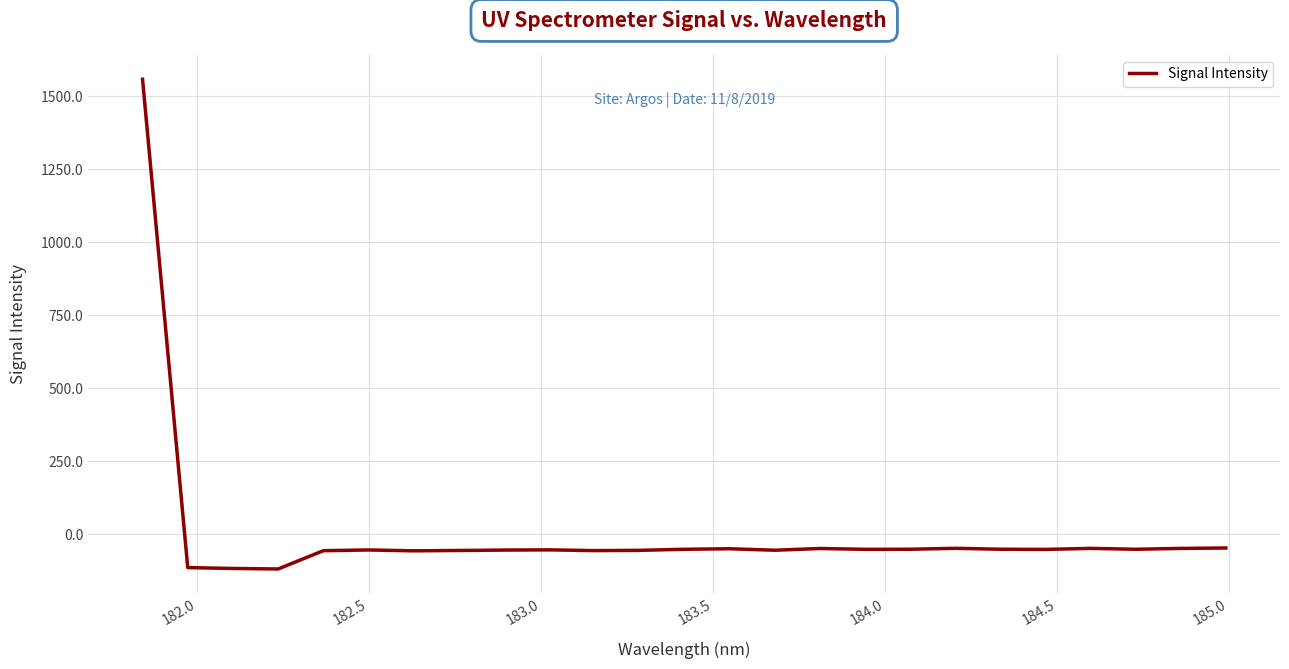

What is the greatest value displayed?

1557.9